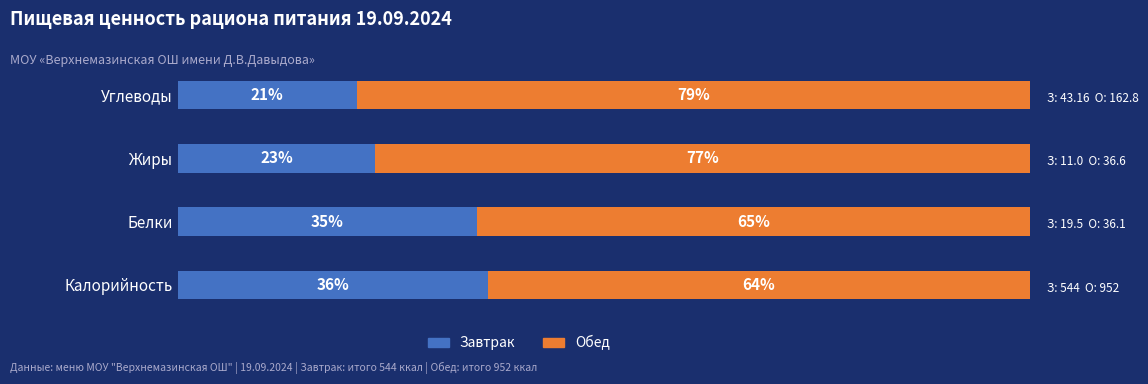

List the labels in order of Завтрак value, smallest first.

Углеводы, Жиры, Белки, Калорийность